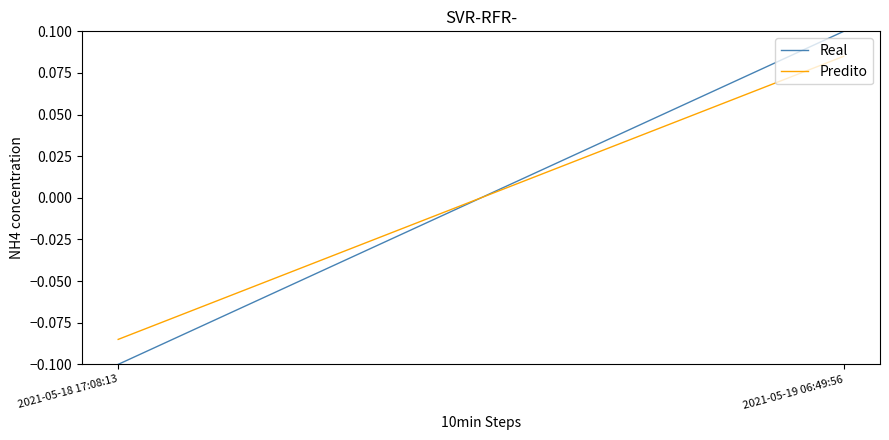

List the series in order of their peak value, lowest first.

Predito, Real